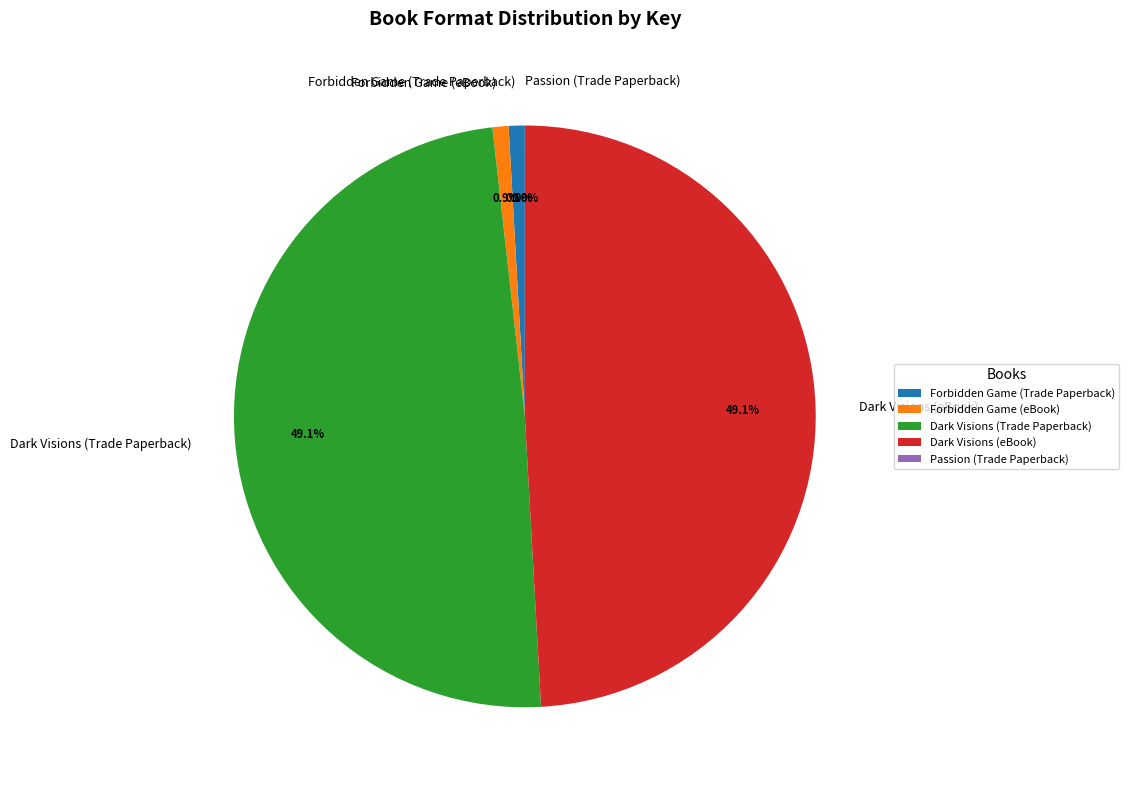

To the nearest percent, what is the average slice percentage?

20%